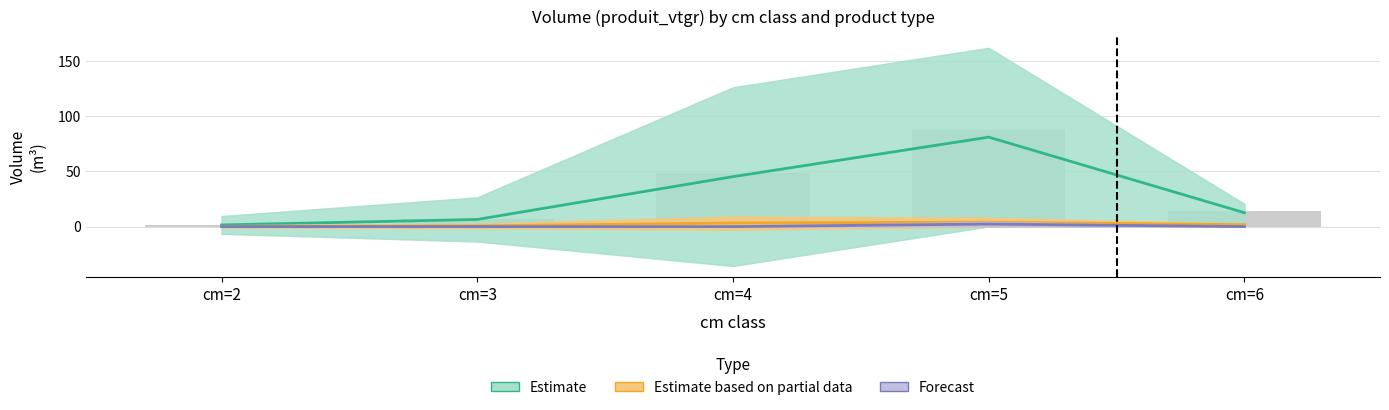

At which label does Estimate first exceed 12?

cm=4